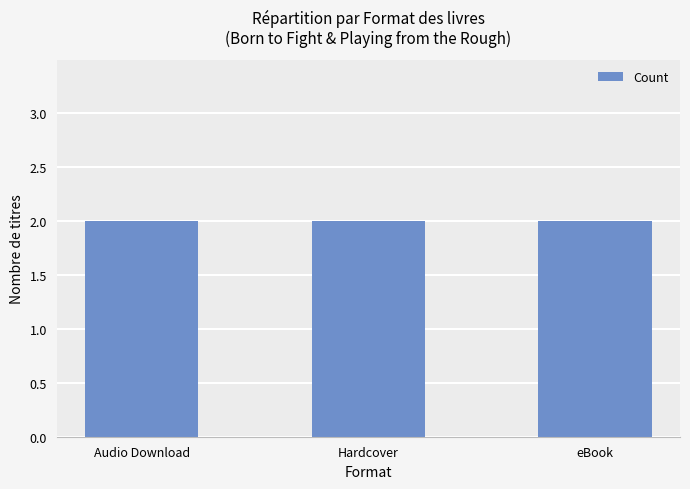

True or false: the data shows 108215692 at Audio Download (Playing from the Rough).

False